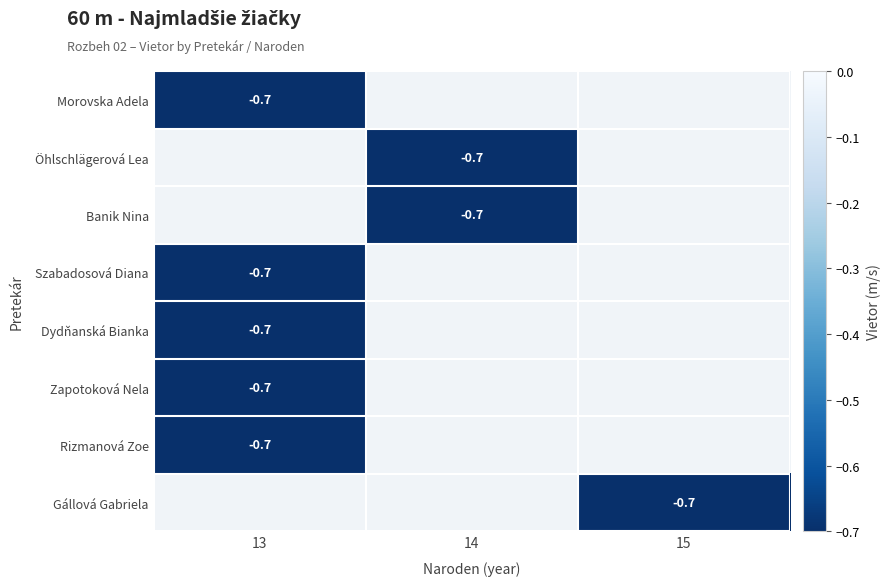

Count the number of data series in this chart.

8